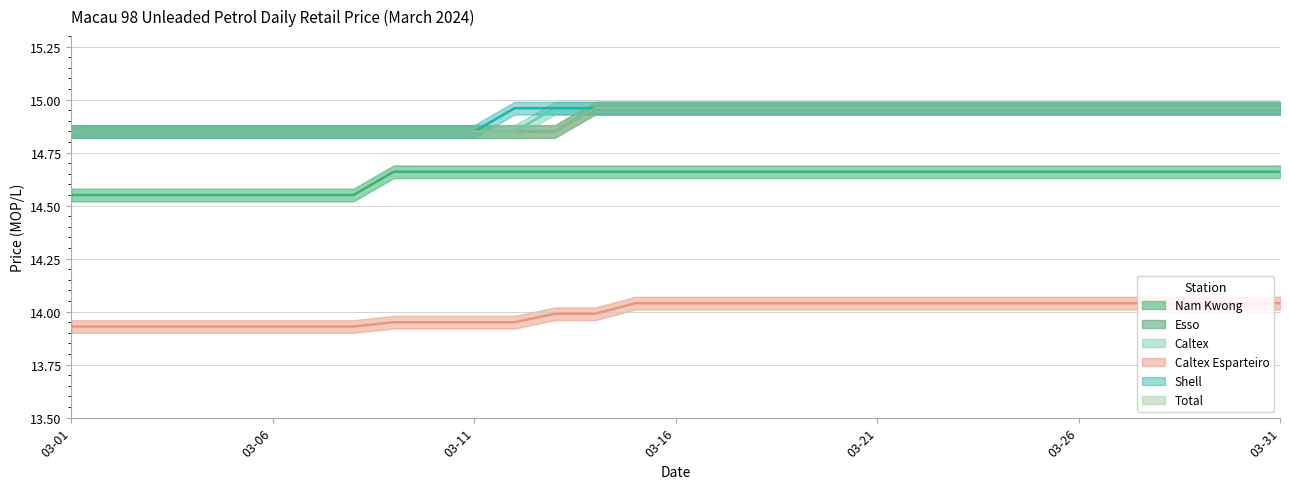

What is the spread (max minus min) of values at 03-05?

0.9